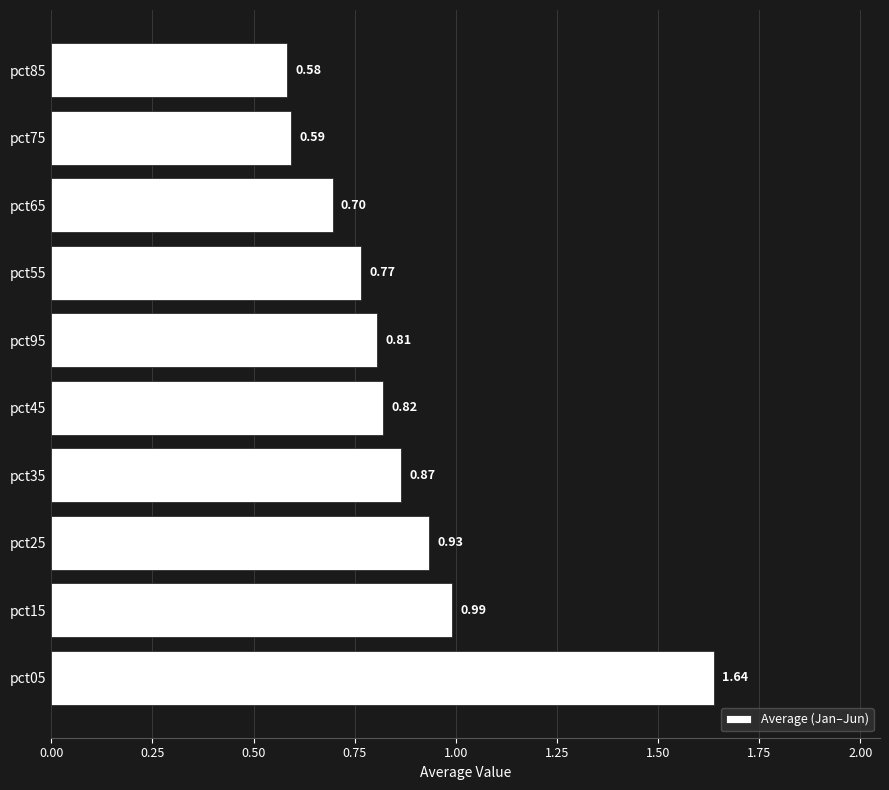

Between pct25 and pct35, which is larger?

pct25